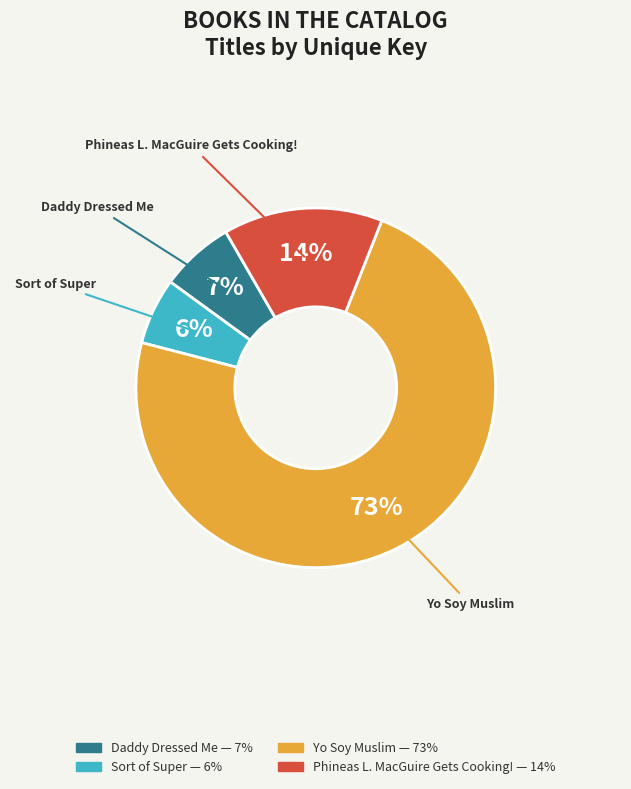

Do Yo Soy Muslim and Phineas L. MacGuire Gets Cooking! together represent more than half of the pie?

Yes